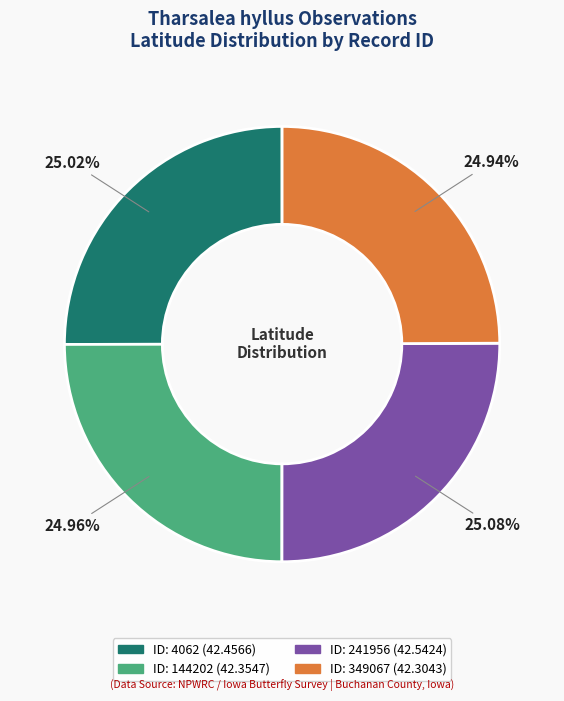

To the nearest percent, what portion does ID: 349067 represent?

25%